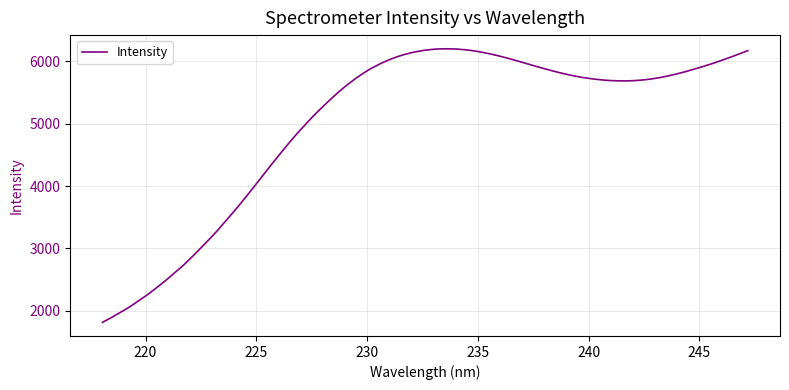

What is the smallest value displayed?

1815.0